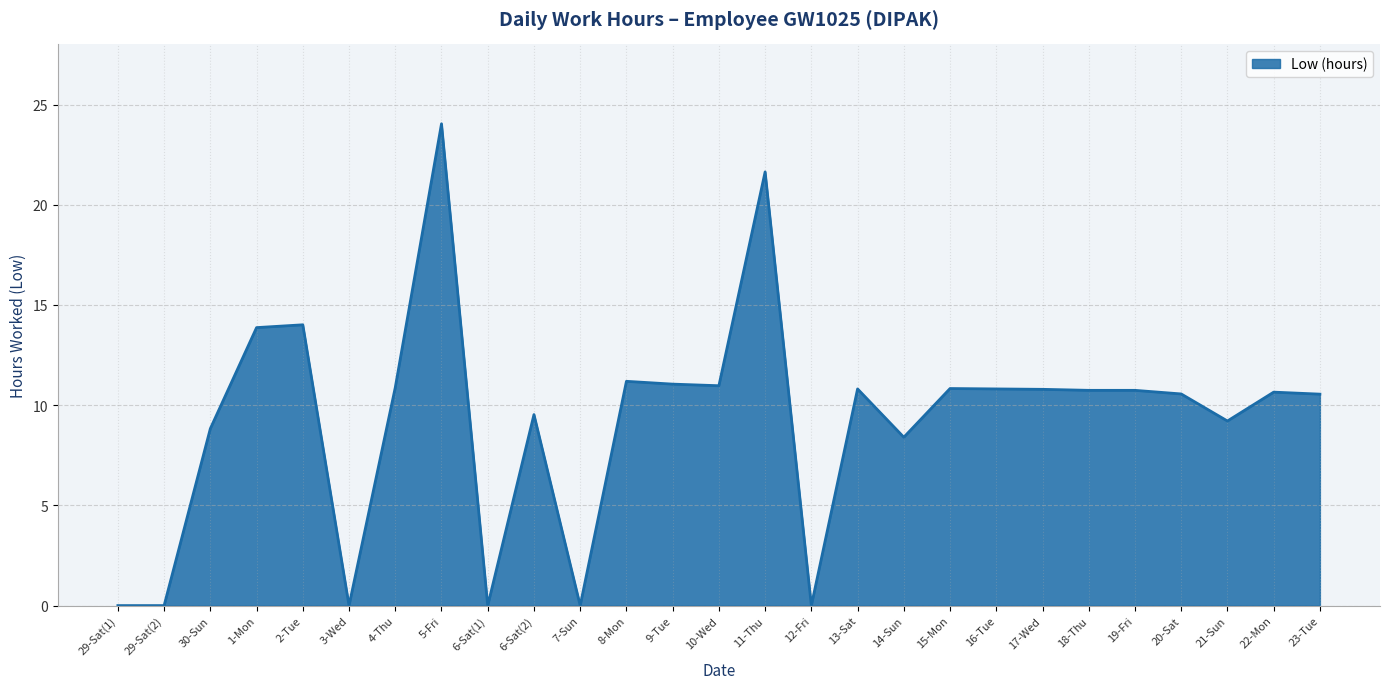

Between 22-Mon and 1-Mon, which is larger?

1-Mon